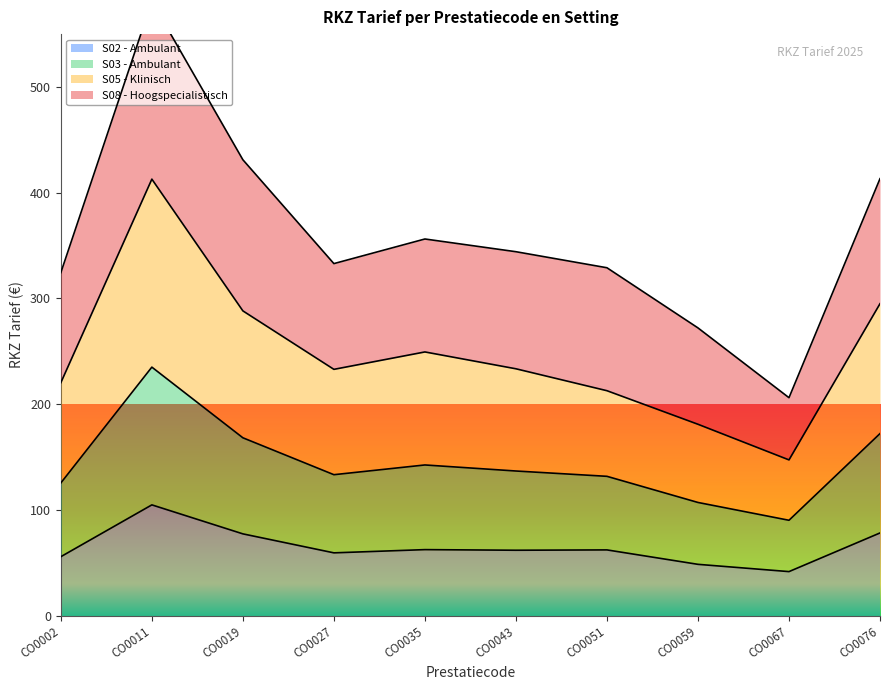

Does the chart have visible grid lines?

No